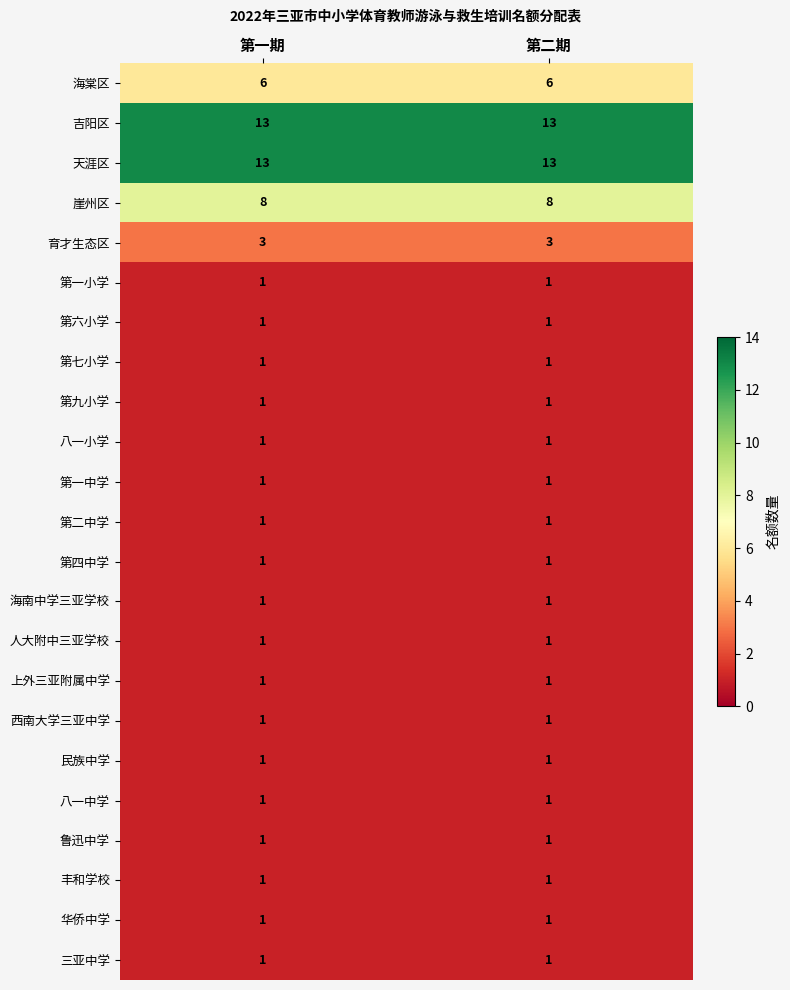

What is the maximum value shown in the chart?

13